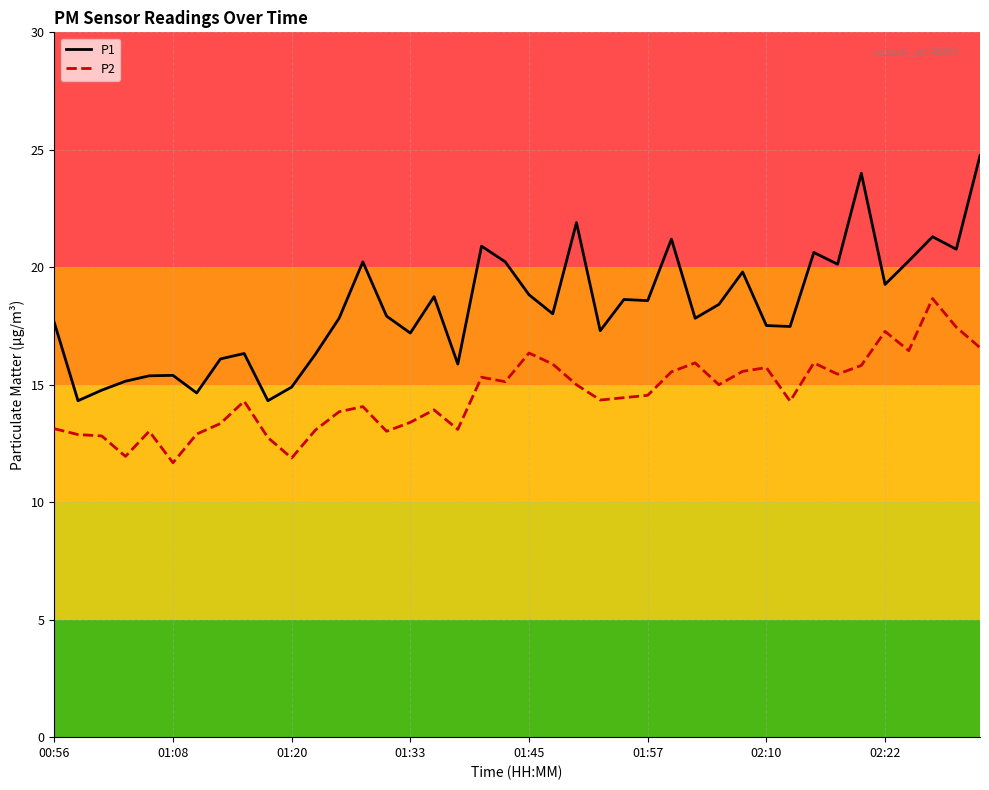

What is the maximum value for P1?

24.8